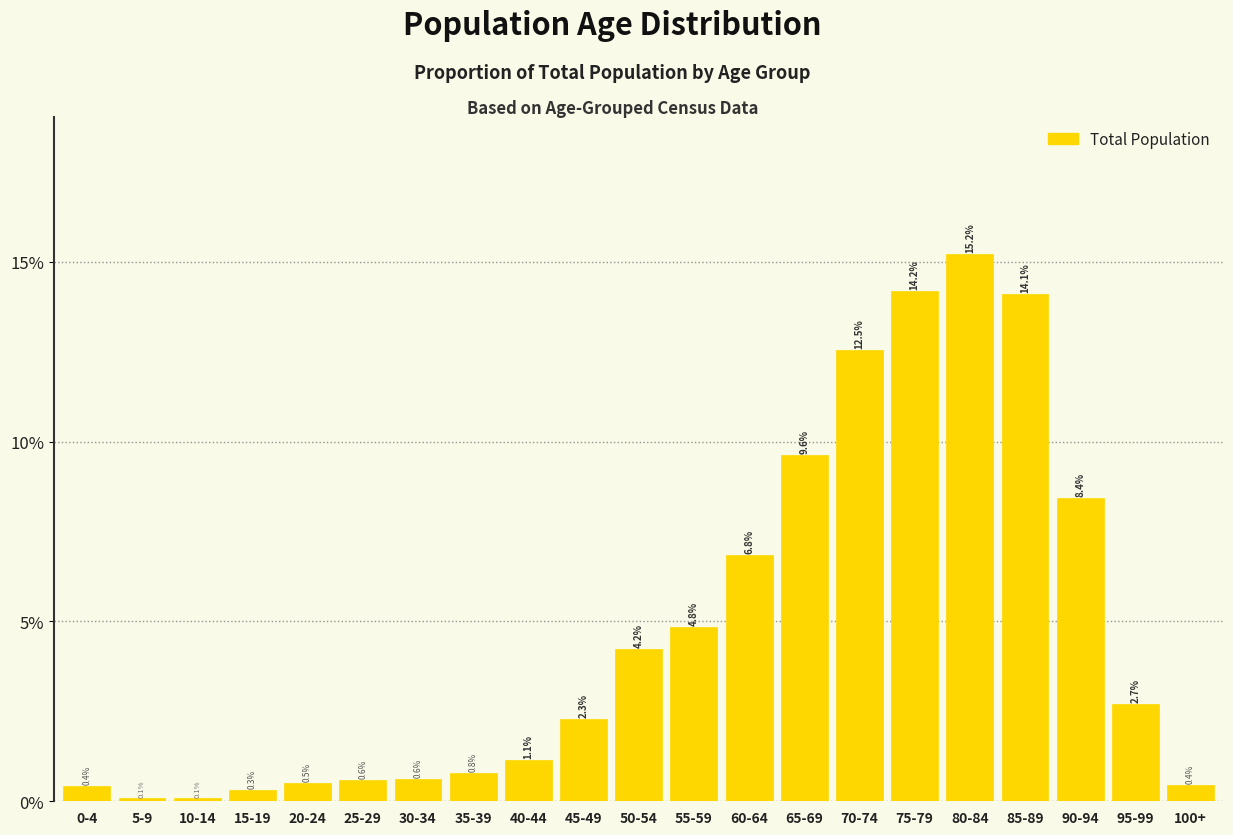

Reading left to right, list all the values displayed in this chart.

0-4=0.4	5-9=0.1	10-14=0.1	15-19=0.3	20-24=0.5	25-29=0.6	30-34=0.6	35-39=0.8	40-44=1.1	45-49=2.3	50-54=4.2	55-59=4.8	60-64=6.8	65-69=9.6	70-74=12.5	75-79=14.2	80-84=15.2	85-89=14.1	90-94=8.4	95-99=2.7	100+=0.4